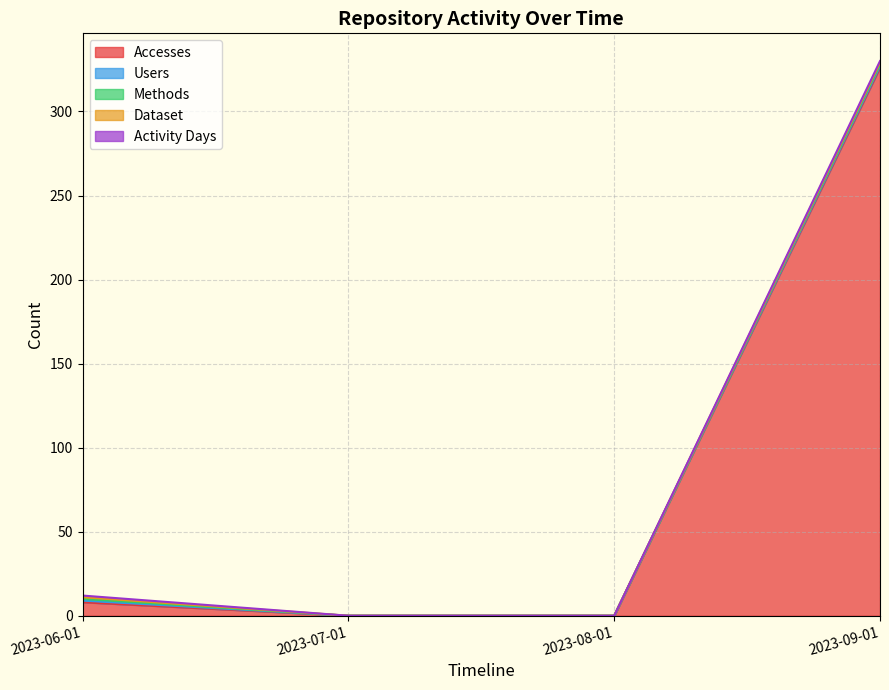

At which label does Accesses reach its peak?

2023-09-01